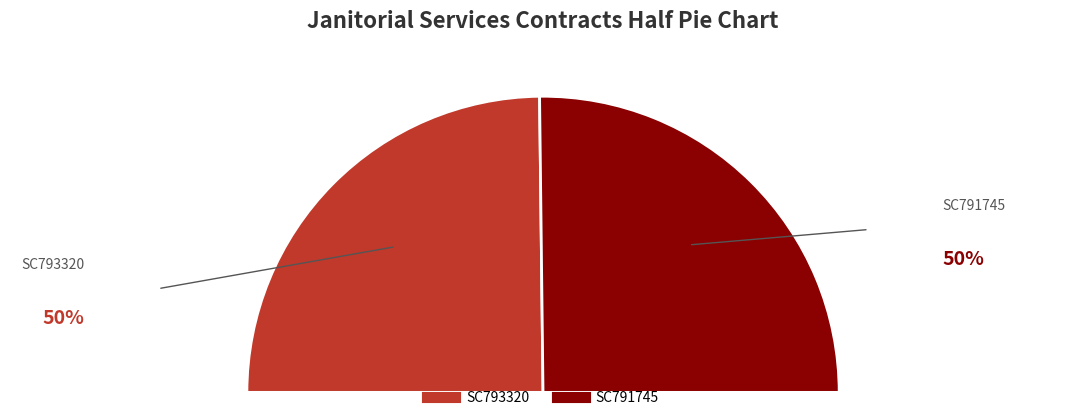

How many segments does this pie chart have?

2